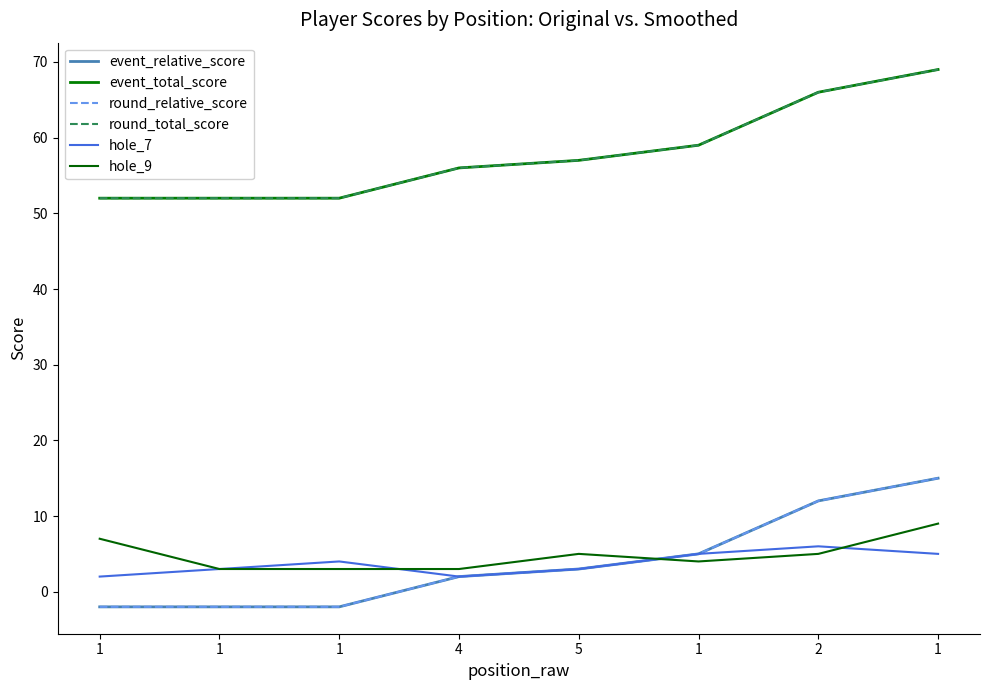

Which series has the widest spread of values?

event_relative_score